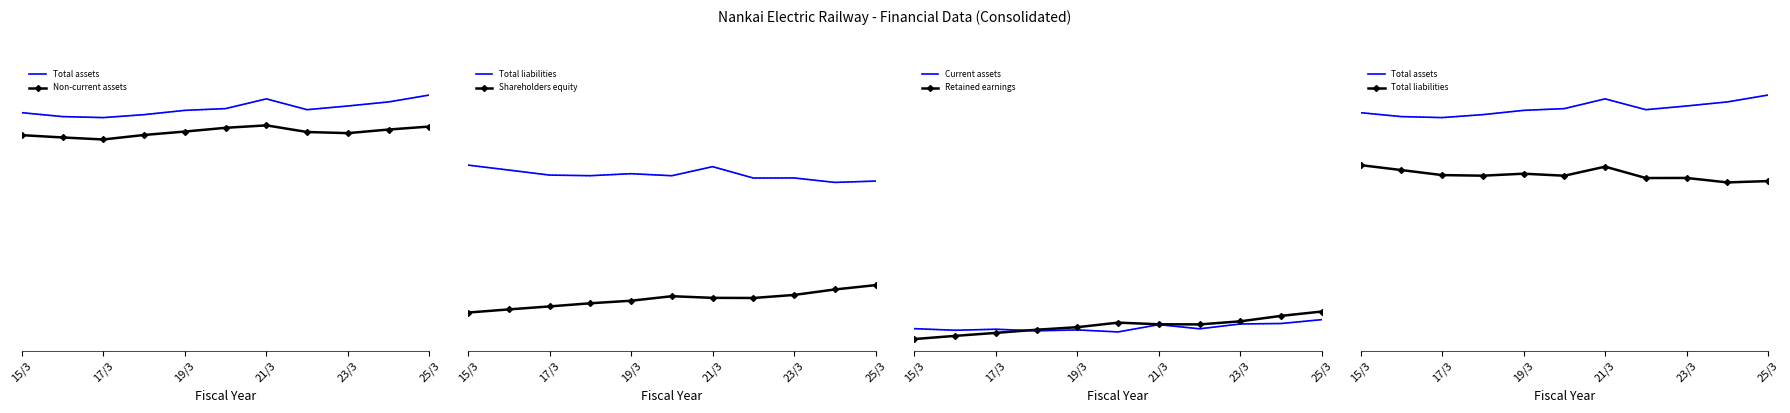

Is the value of Retained earnings at 6 greater than the value of Current assets at 17/3?

Yes